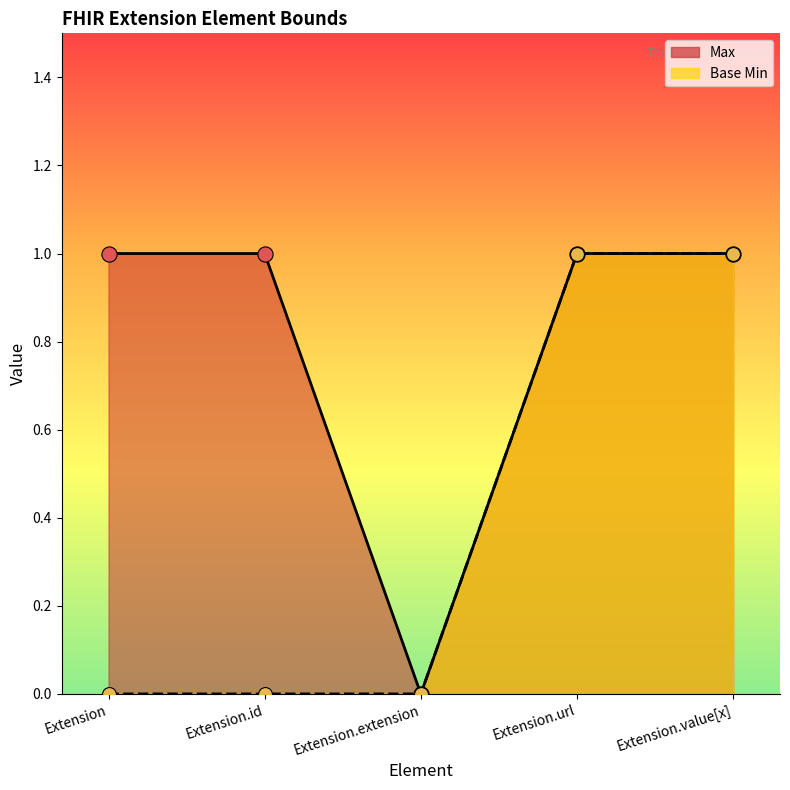

At which category is the sum across all series the highest?

Extension.url